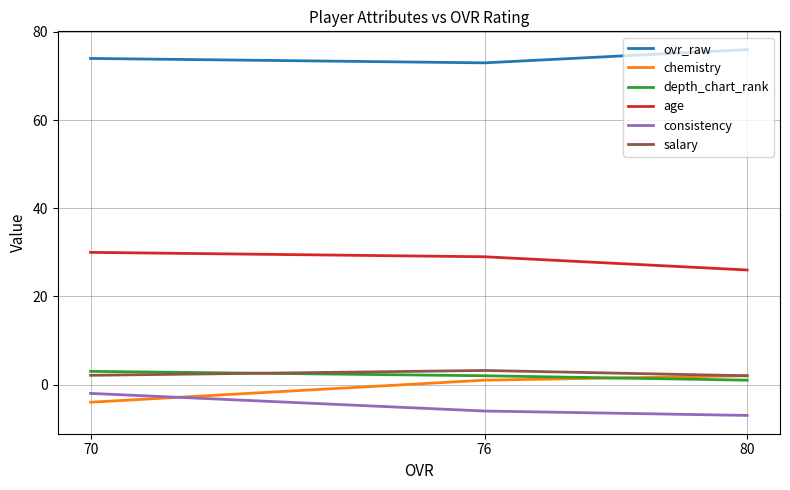

What is the value of the consistency point at the 2nd from the left?

-6.0